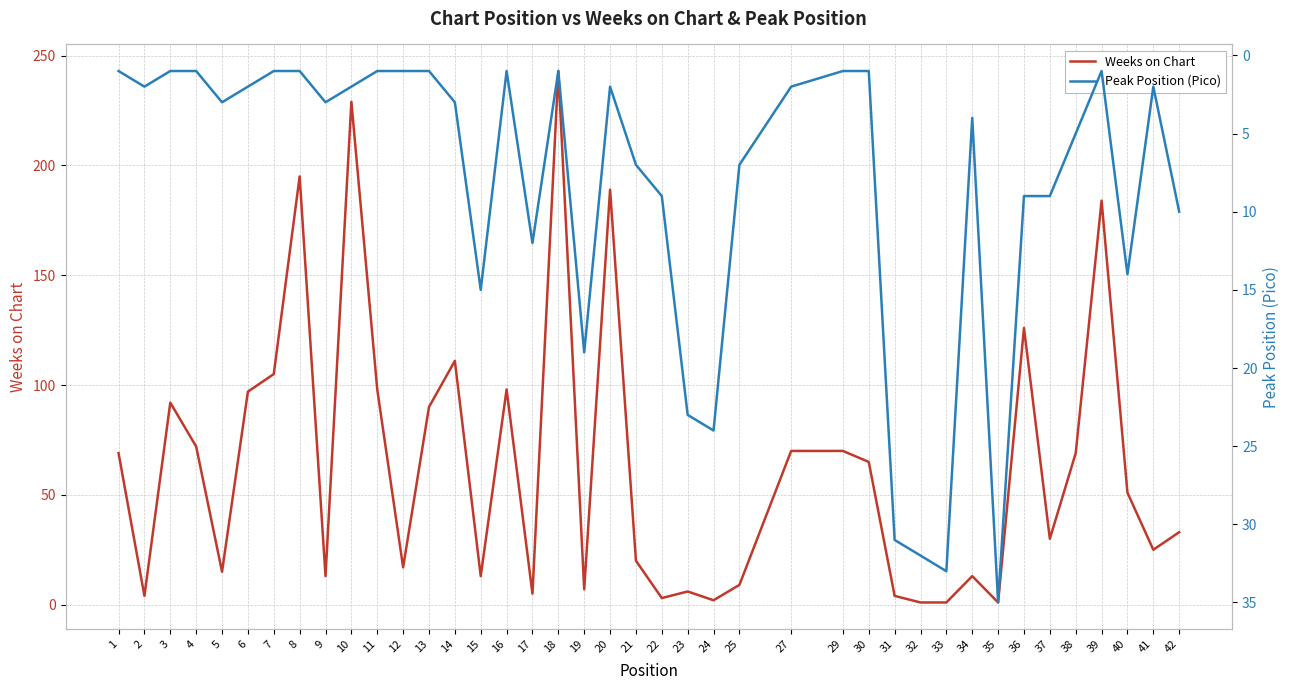

Reading left to right, transcribe all the data shown in this chart.

Weeks on Chart: 69	4	92	72	15	97	105	195	13	229	98	17	90	111	13	98	5	243	7	189	20	3	6	2	9	70	70	65	4	1	1	13	1	126	30	69	184	51	25	33
Peak Position (Pico): 1	2	1	1	3	2	1	1	3	2	1	1	1	3	15	1	12	1	19	2	7	9	23	24	7	2	1	1	31	32	33	4	35	9	9	5	1	14	2	10